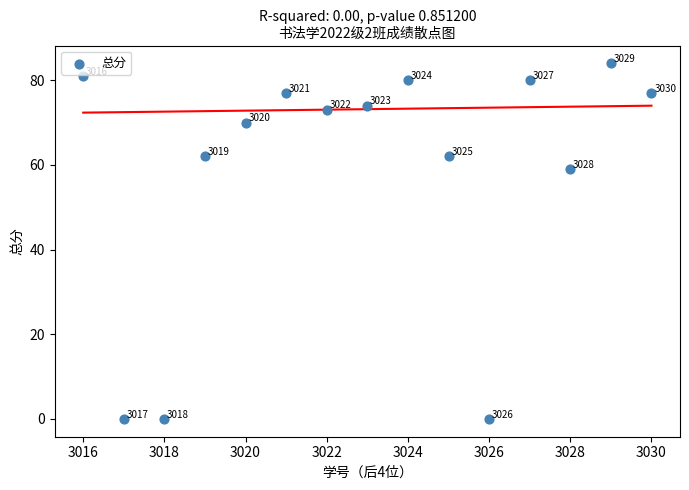

What Y value in the scatter plot is closest to 42?

59